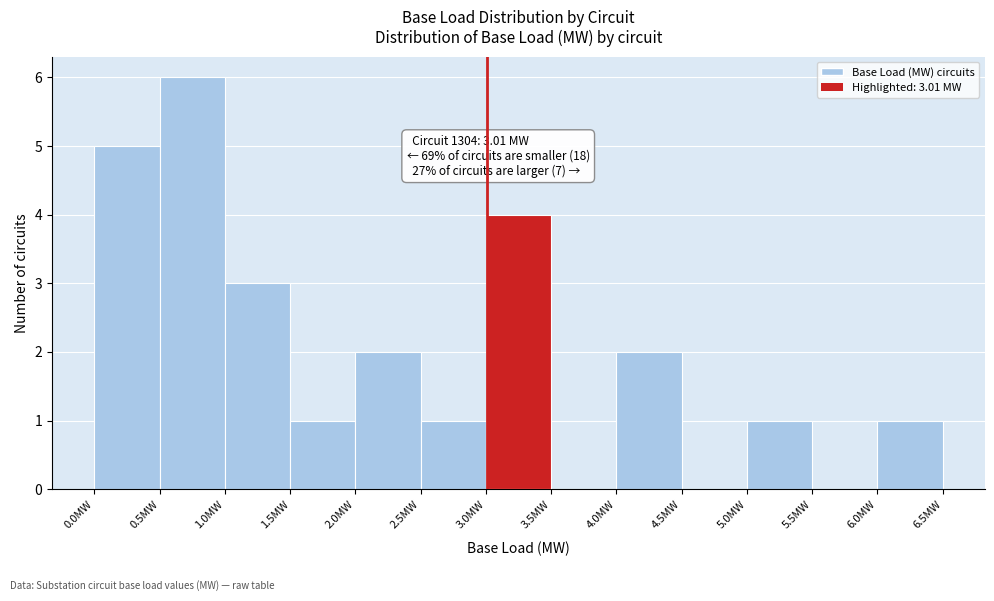

Over which range of the x-axis is the bar tallest?

0.5 to 1.0